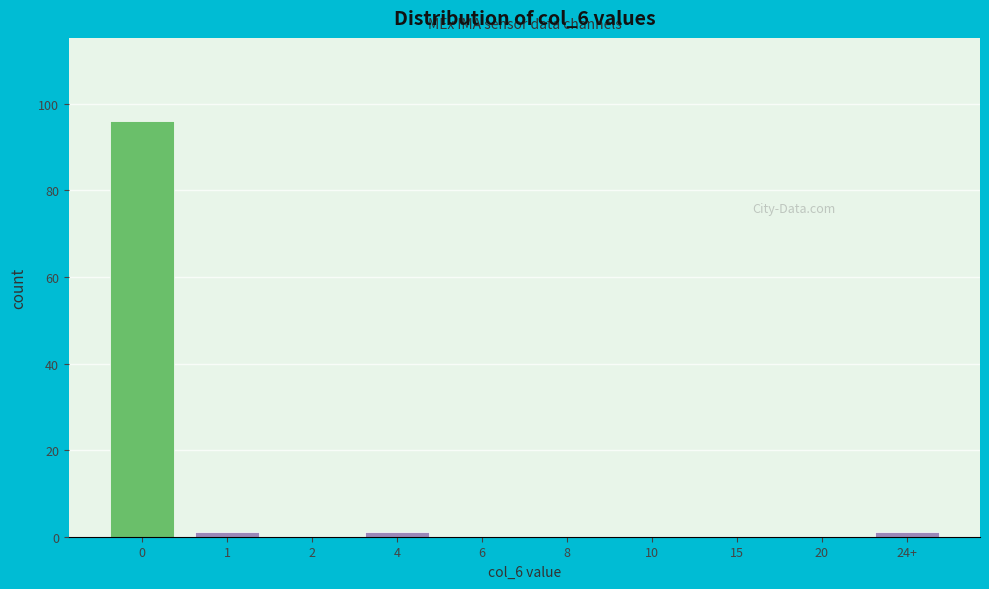

Reading right to left, list all the values displayed in this chart.

24+=1	20=0	15=0	10=0	8=0	6=0	4=1	2=0	1=1	0=96